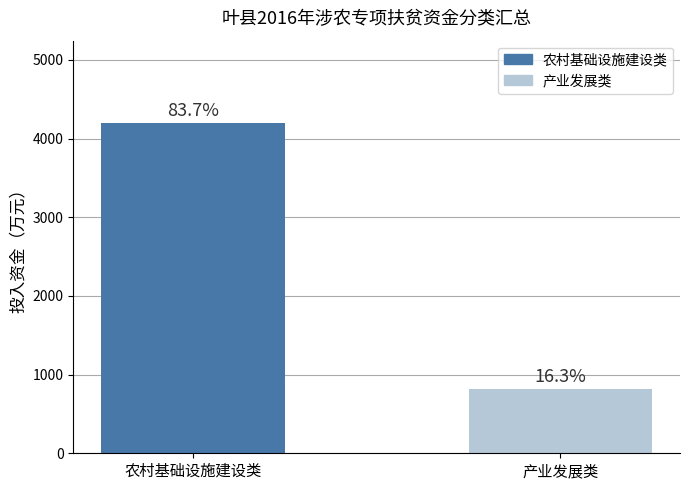

The value at 农村基础设施建设类 is 7067. True or false?

False